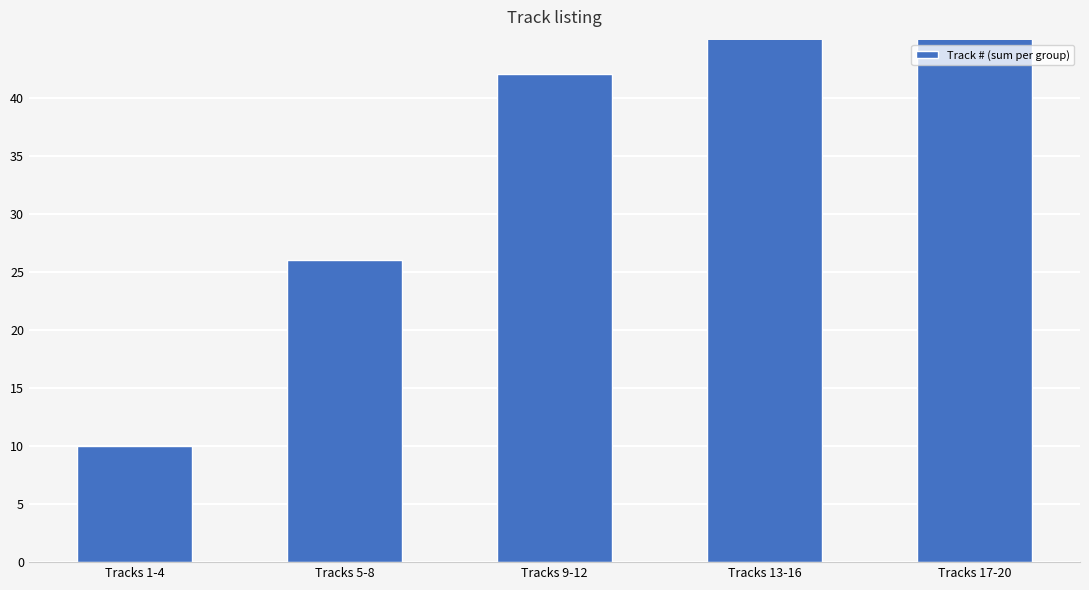

What is the greatest value displayed?

74